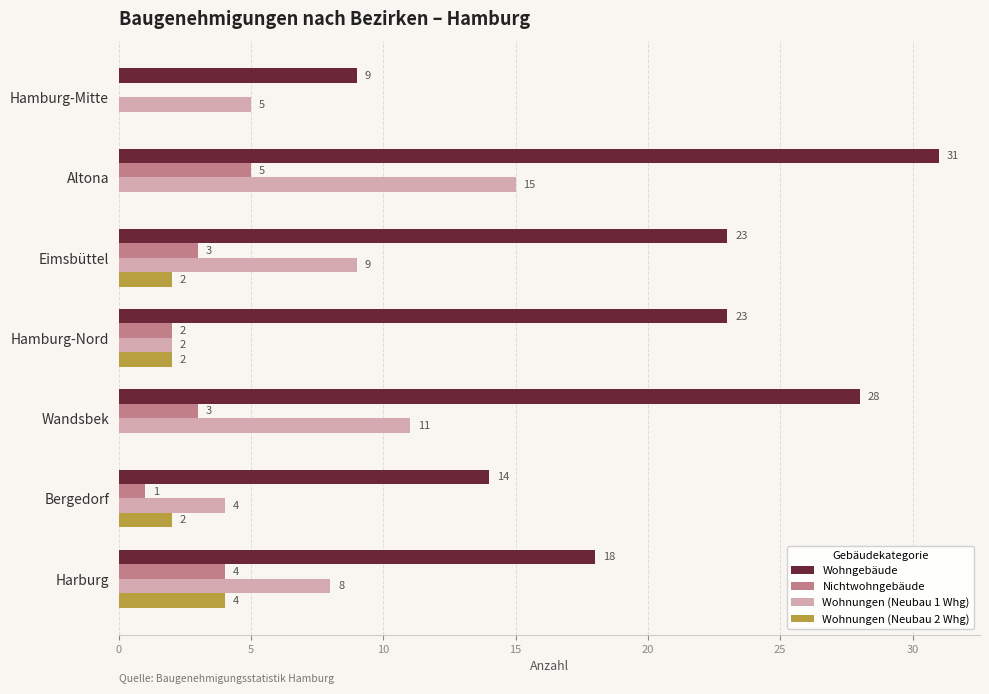

Between Eimsbüttel and Bergedorf, which series saw the biggest shift?

Wohngebäude